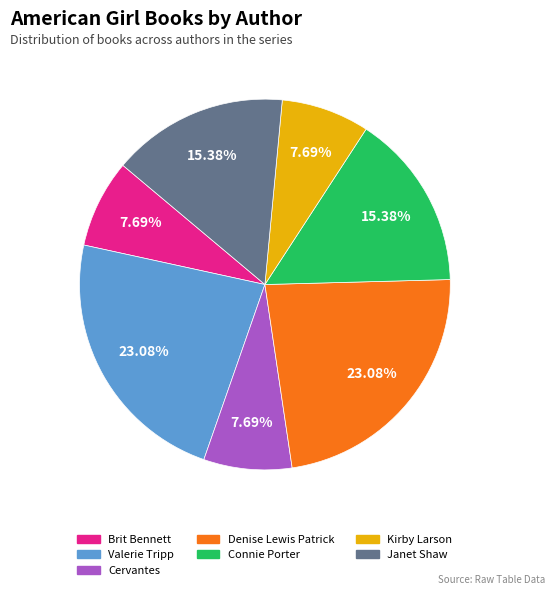

Is it true that Kirby Larson is 8% of the pie?

True